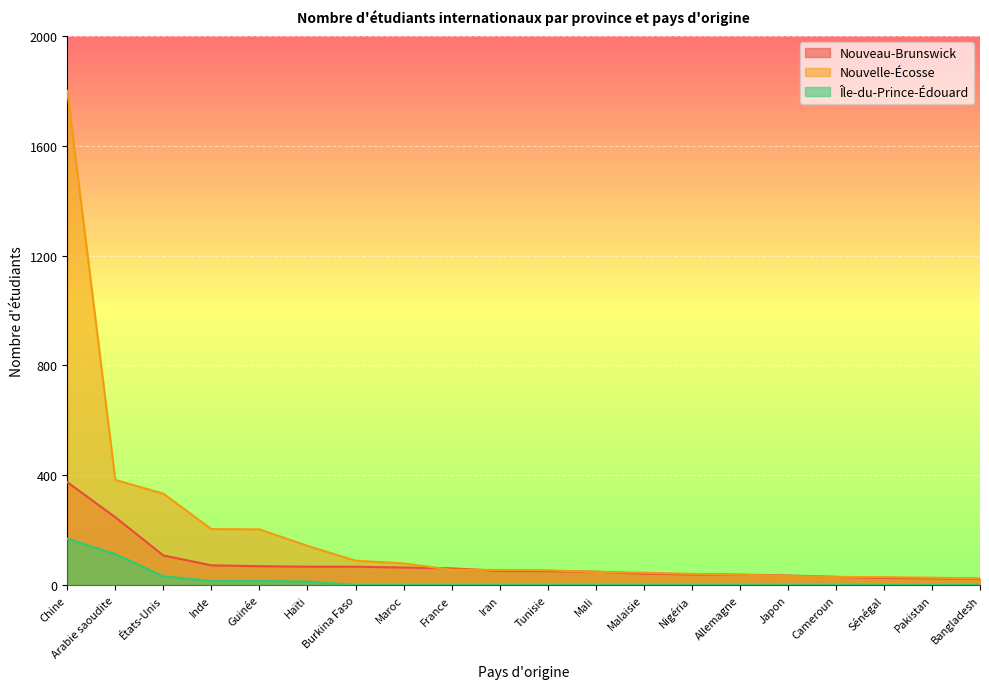

Which series has the largest range (max minus min)?

Nouvelle-Écosse